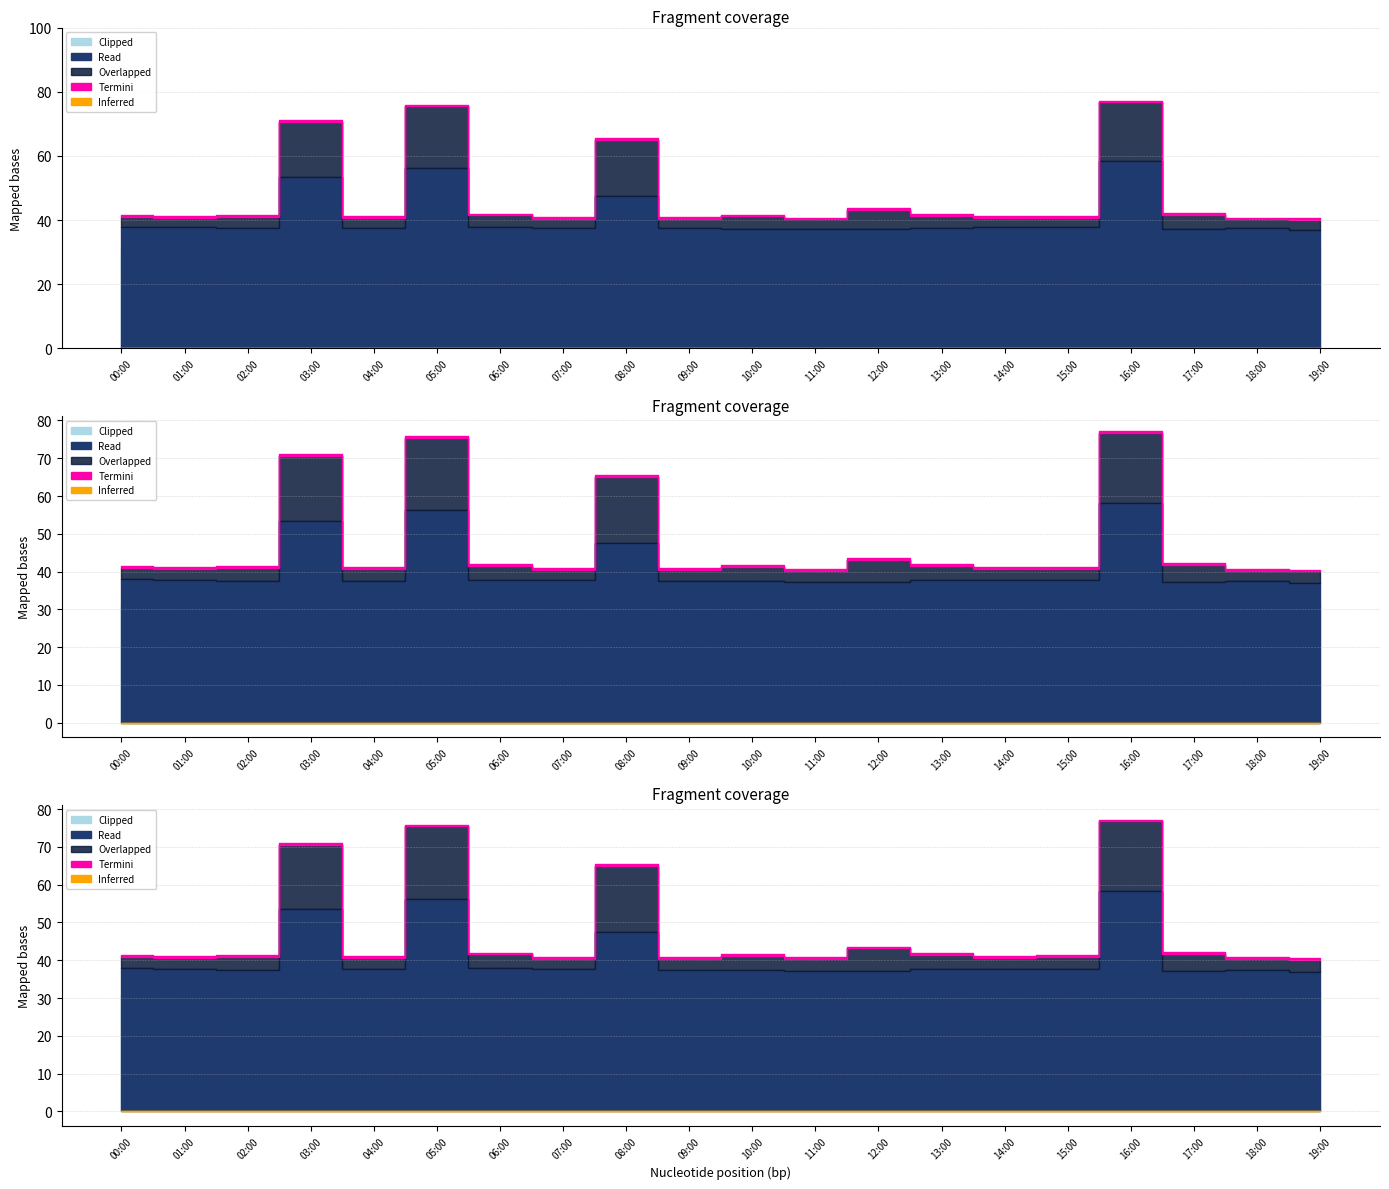

True or false: noise_LA_max and noise_LA_min intersect in this chart.

False